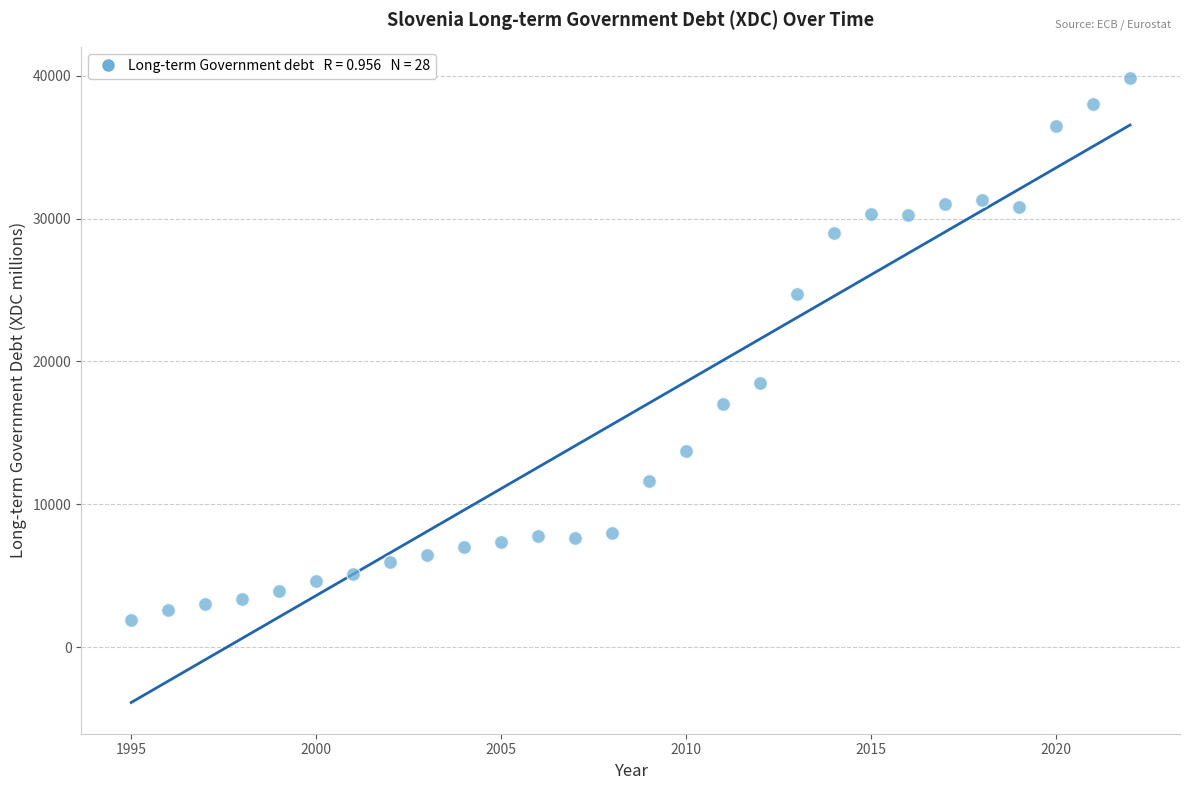

What Y value in the scatter plot is closest to 20887?

18520